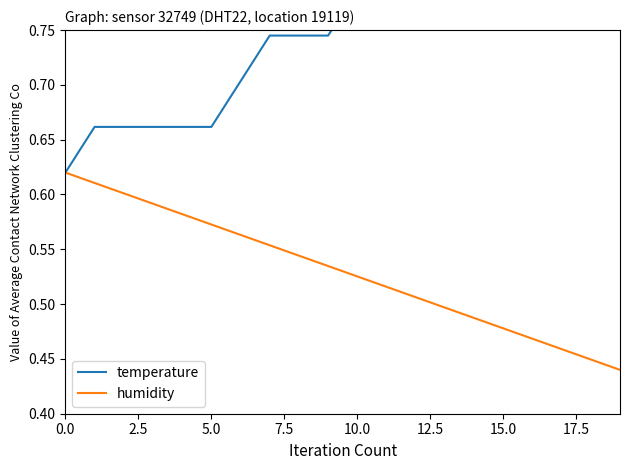

What position from the right is 12?

8